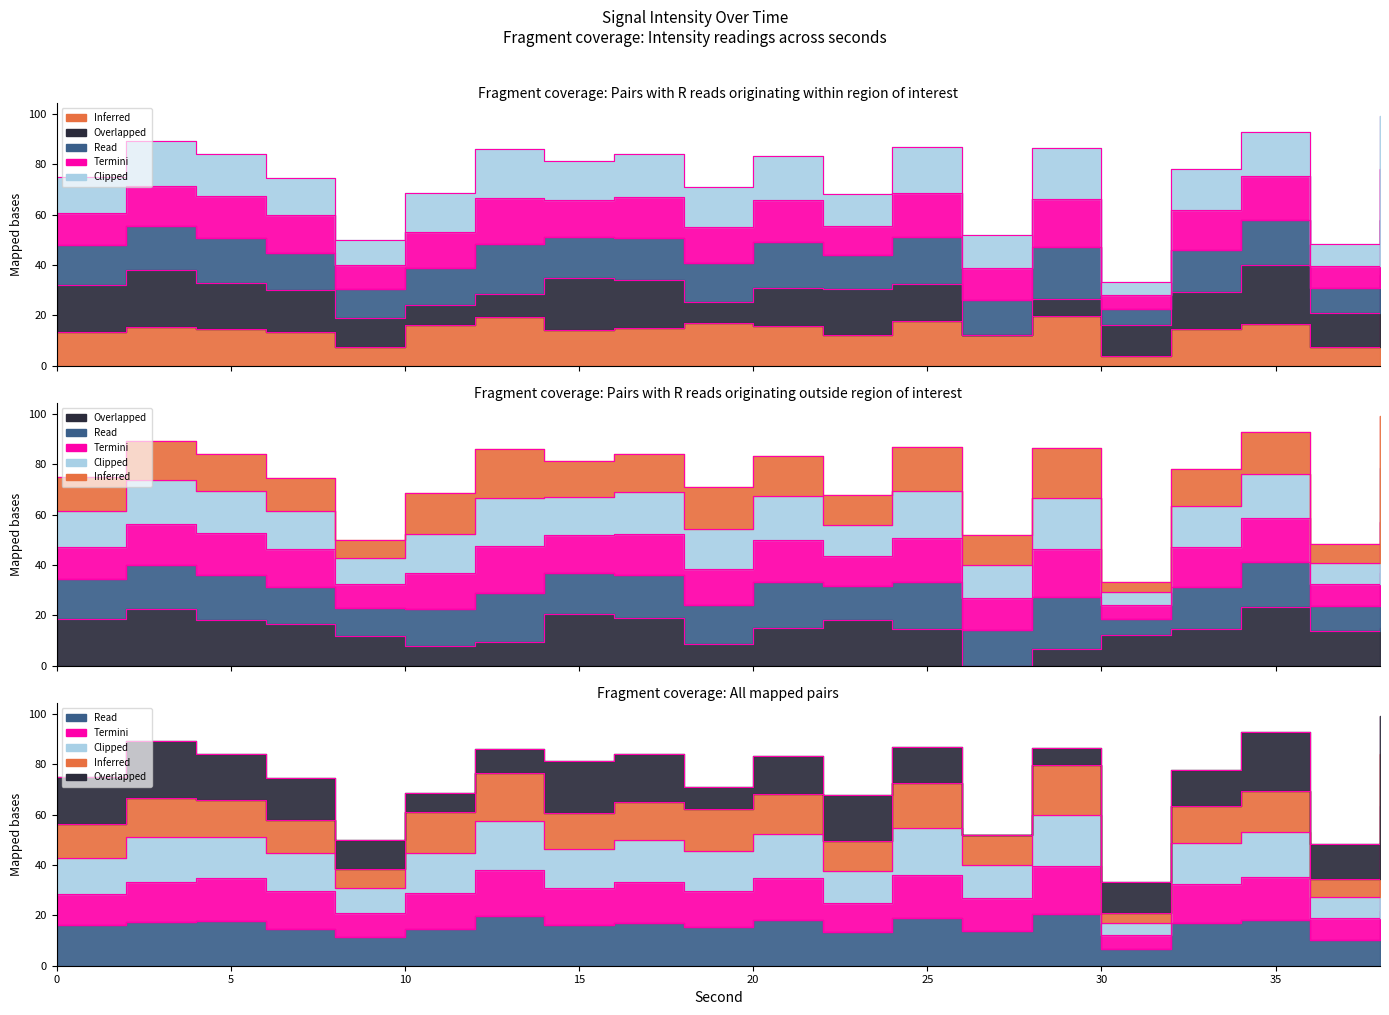

True or false: Clipped and Termini intersect in this chart.

False